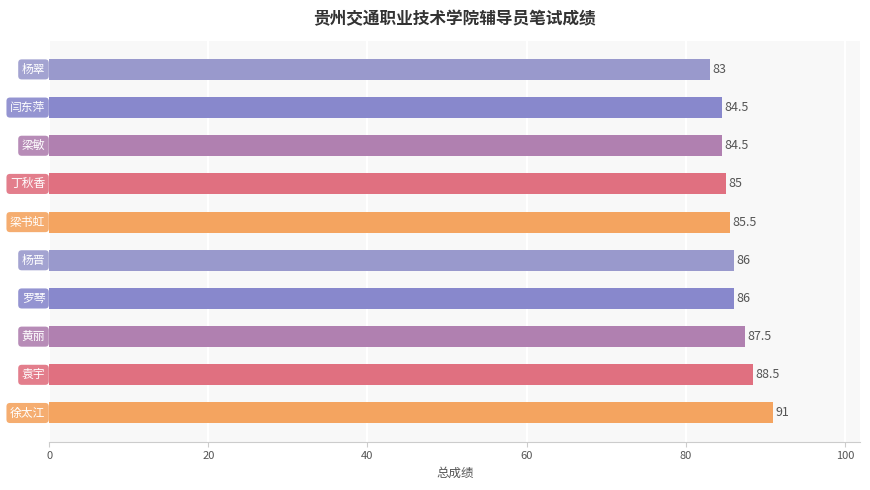

Reading top to bottom, transcribe all the data shown in this chart.

83.0	84.5	84.5	85.0	85.5	86.0	86.0	87.5	88.5	91.0